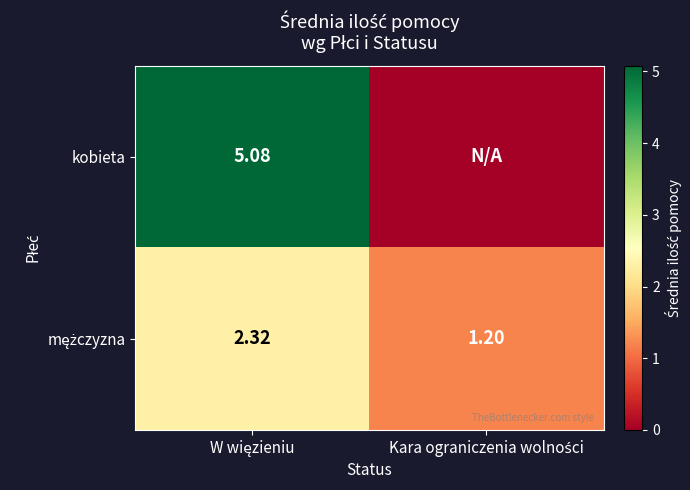

The value of kobieta at W więzieniu is 8.8. True or false?

False